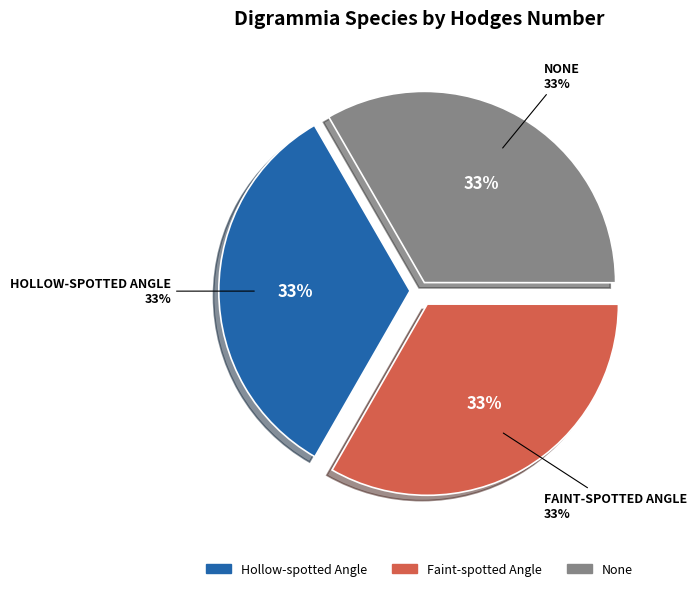

Do Faint-spotted Angle and Hollow-spotted Angle together represent more than half of the pie?

Yes